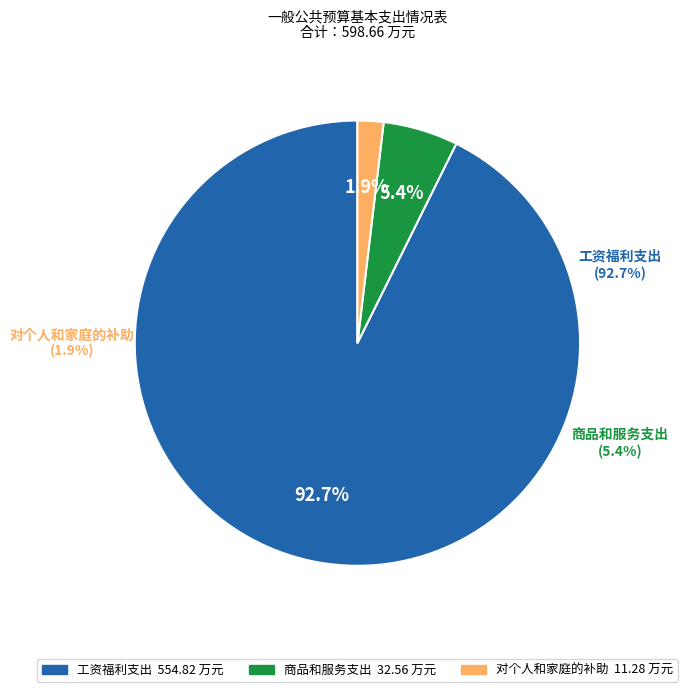

True or false: 工资福利支出 accounts for 98% of the total.

False